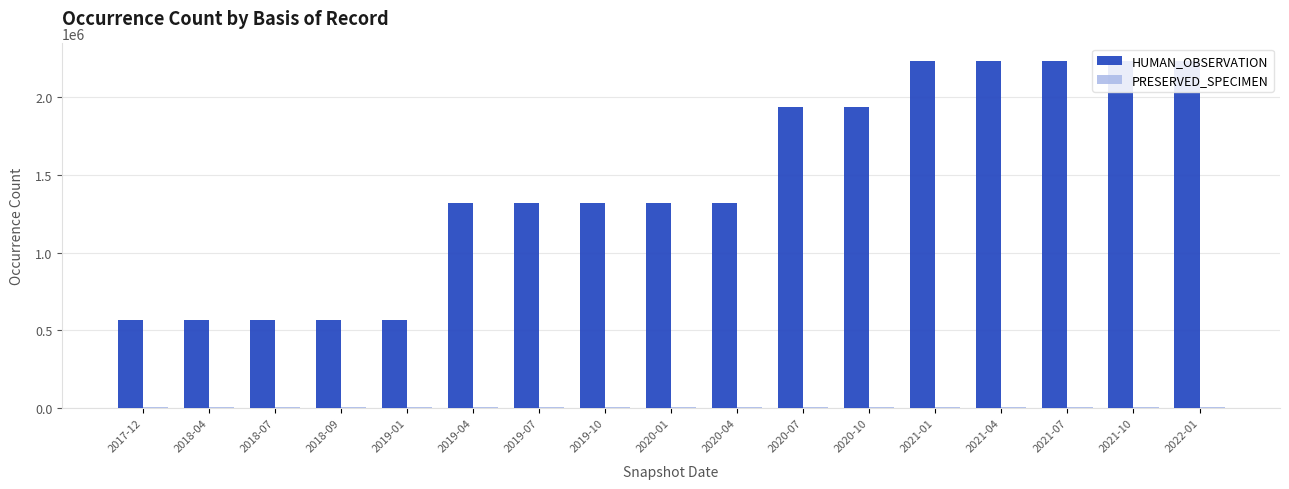

What position from the left is 2020-07?

11